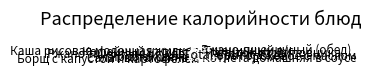

How many segments does this pie chart have?

11